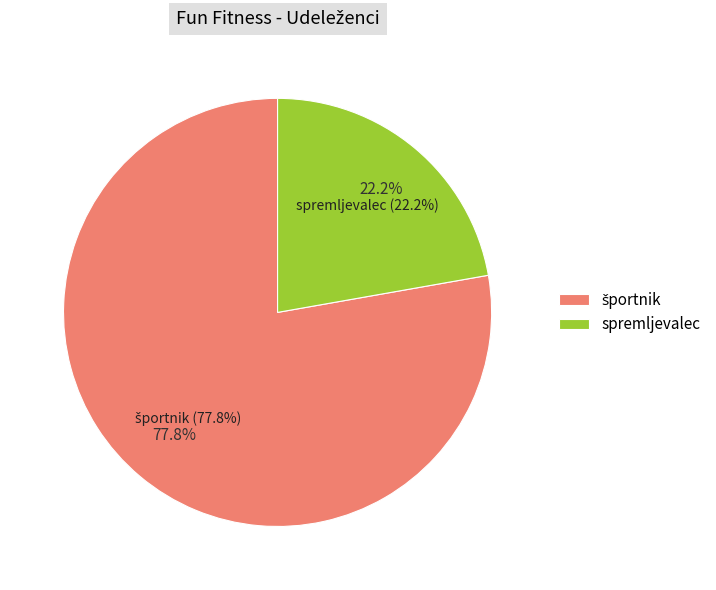

Count the number of slices in the pie.

2